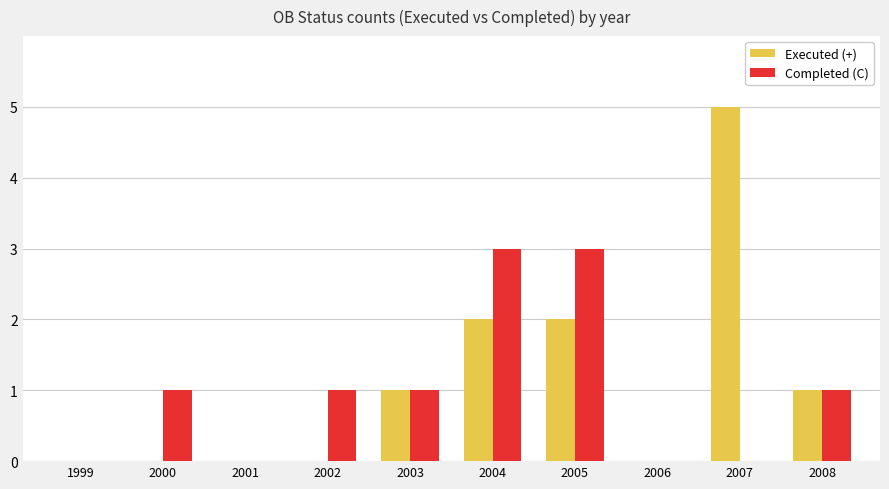

The value of Completed (C) at 2000 is 1. True or false?

True